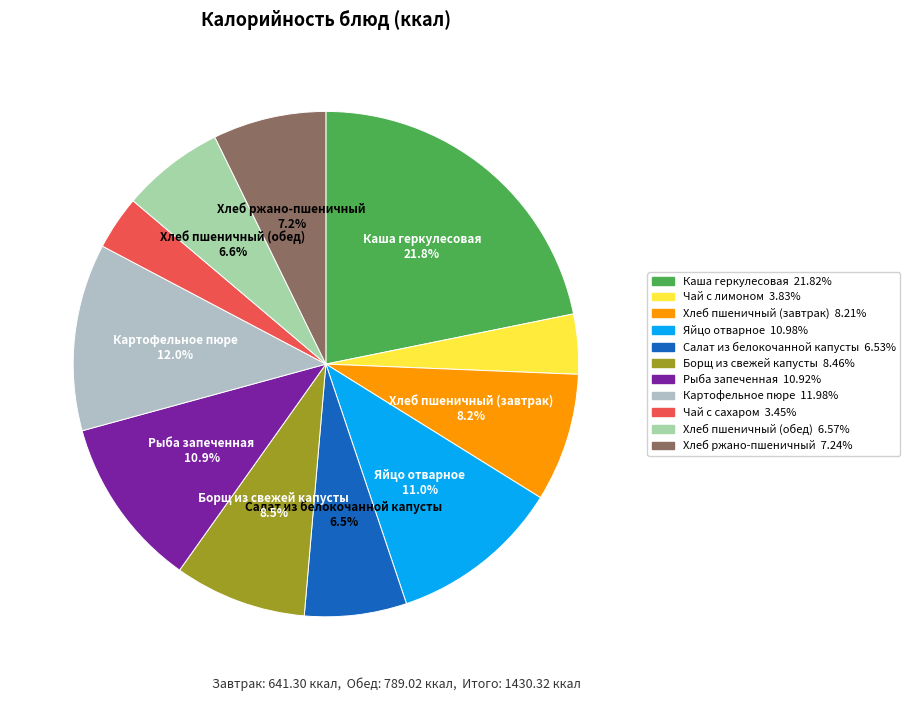

How many segments does this pie chart have?

11